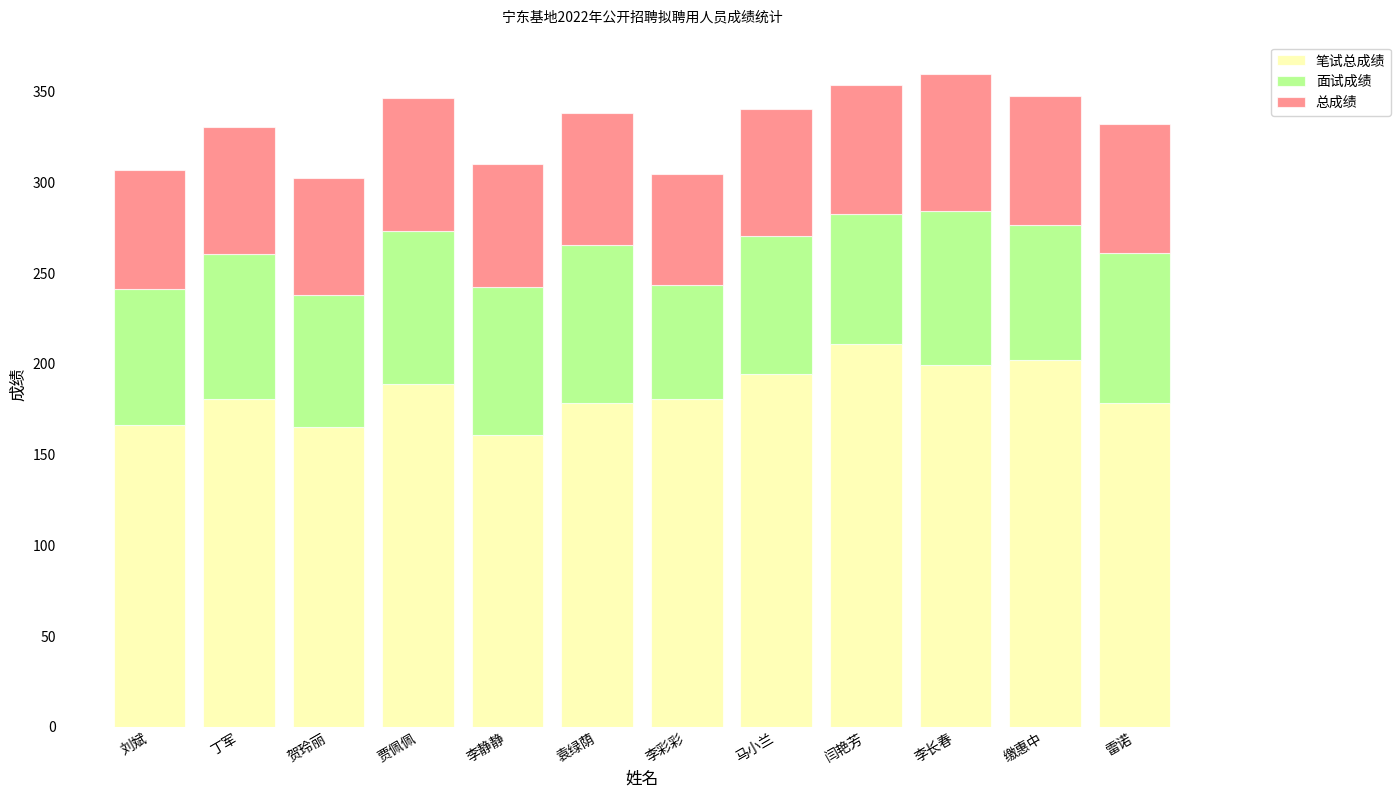

Count the number of data series in this chart.

3